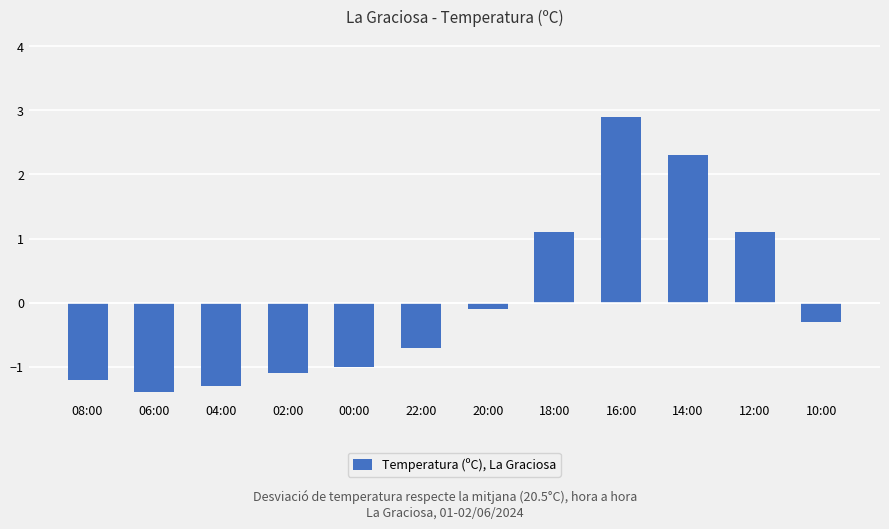

What is the maximum value shown in the chart?

2.9